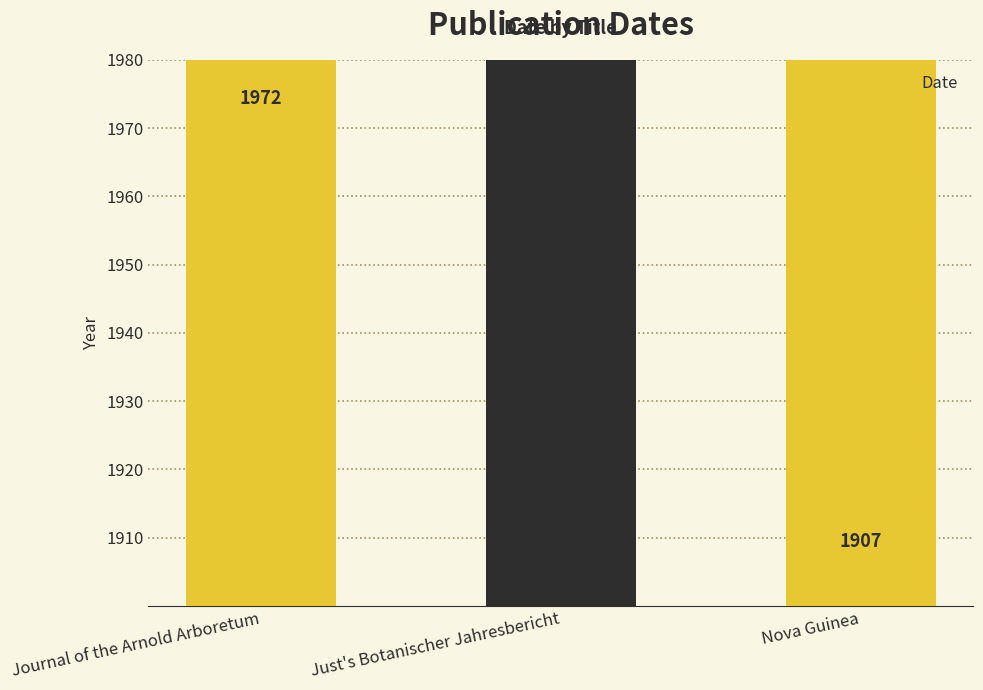

What is the ratio of the value at Nova Guinea to the value at Journal of the Arnold Arboretum?

1.0